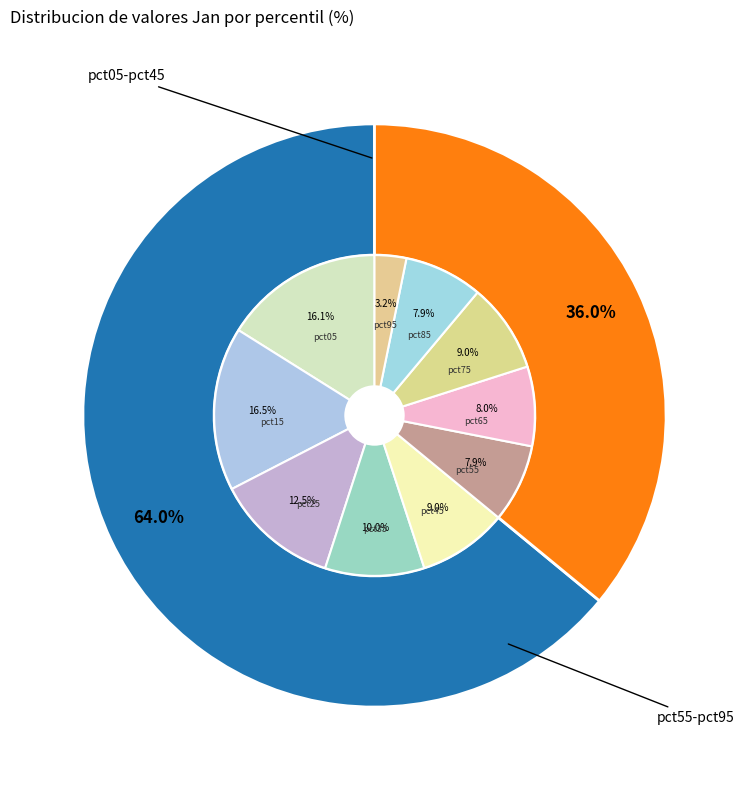

To the nearest percent, what percentage of the pie is pct55?

8%